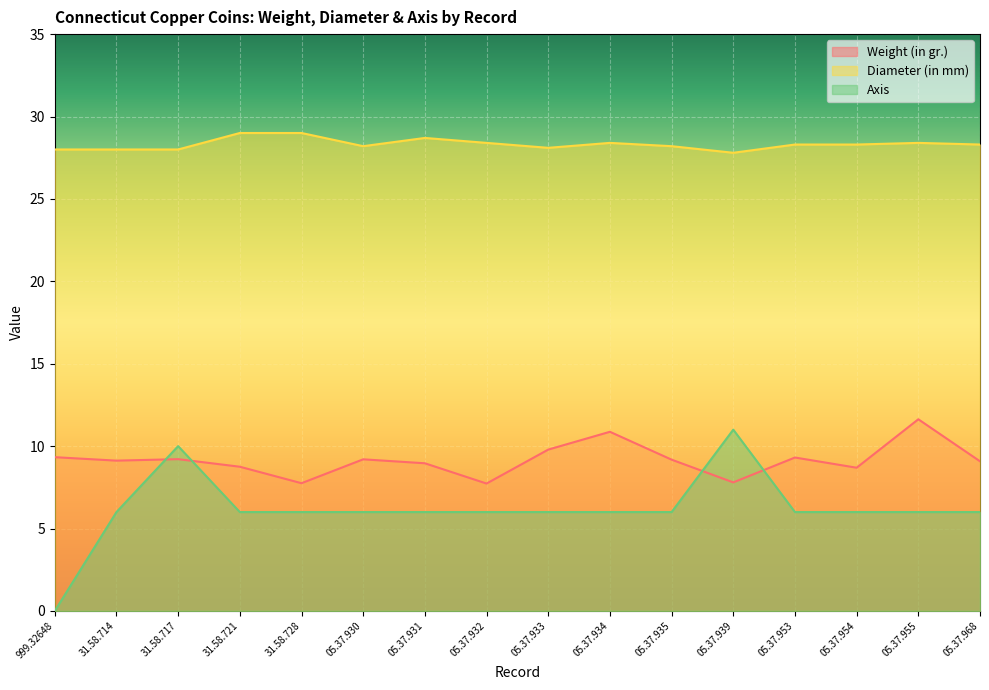

Does the chart display data point markers on the line(s)?

No